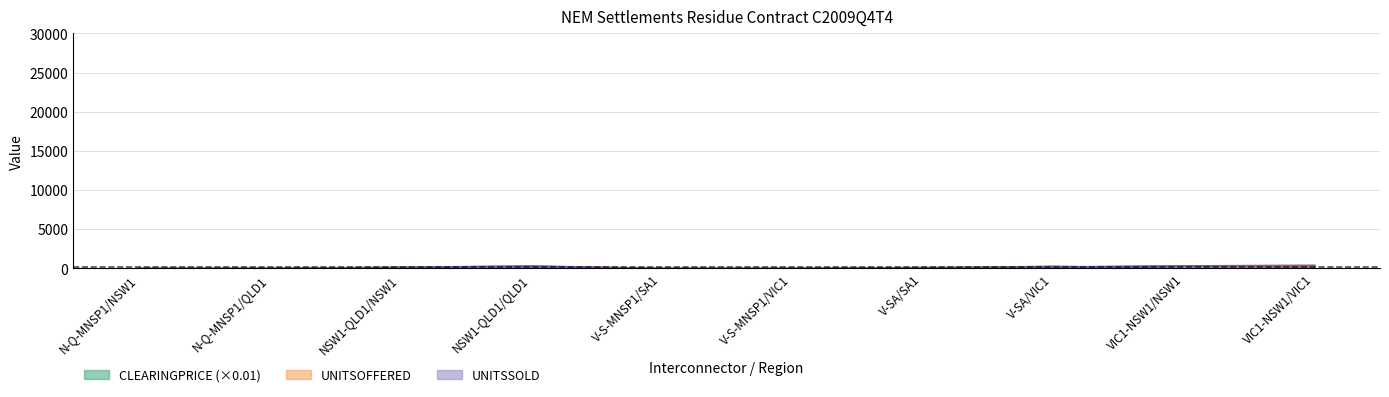

How many times do UNITSSOLD and CLEARINGPRICE cross each other?

2